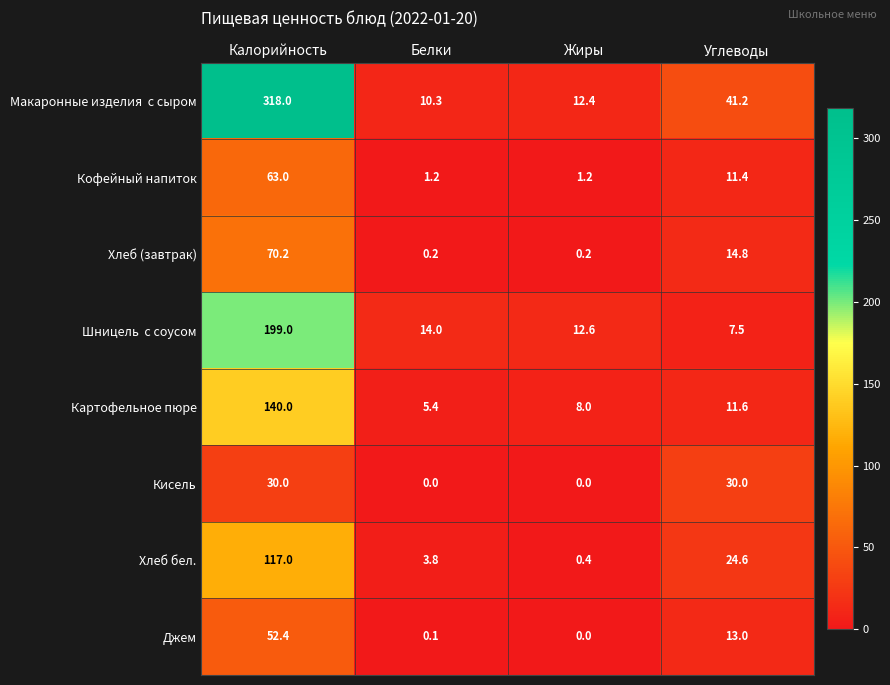

Count the number of categories in the chart.

4